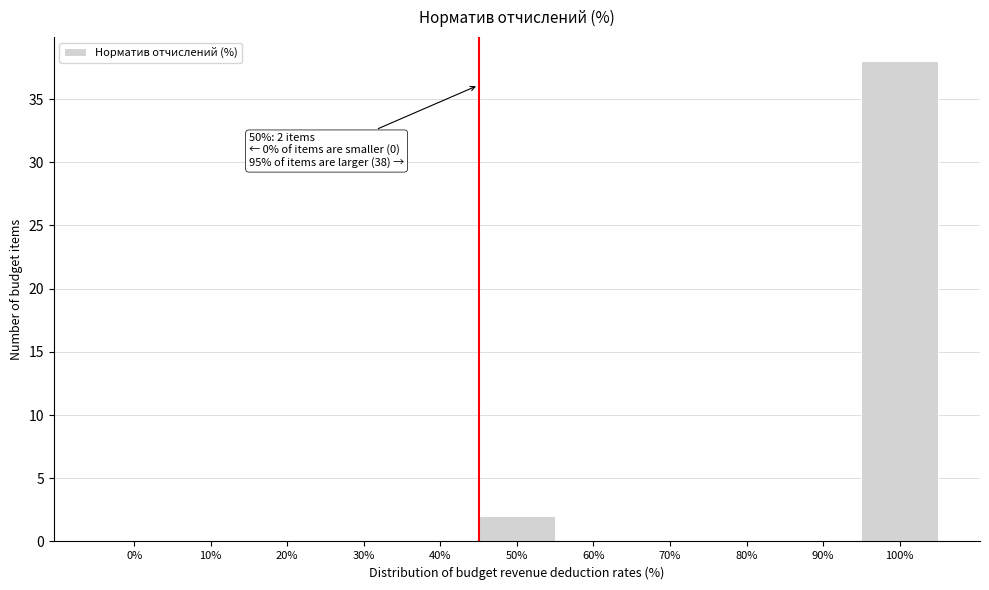

Reading left to right, transcribe all the data shown in this chart.

0%=0	10%=0	20%=0	30%=0	40%=0	50%=2	60%=0	70%=0	80%=0	90%=0	100%=38